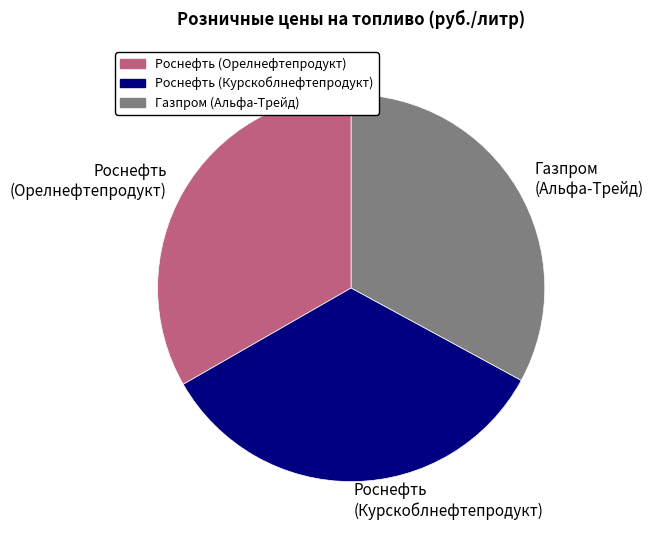

The Роснефть (Орелнефтепродукт) slice represents 22% of the pie. True or false?

False